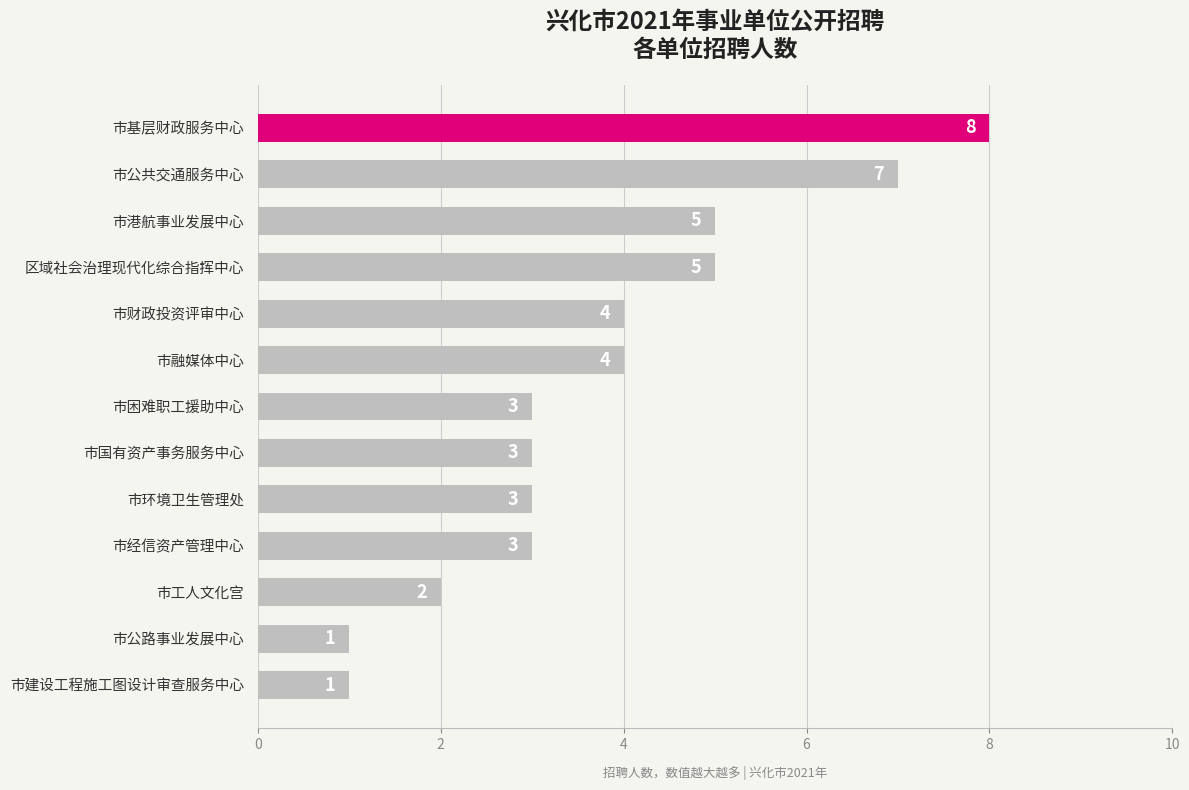

How many values are between 3 and 5?

8